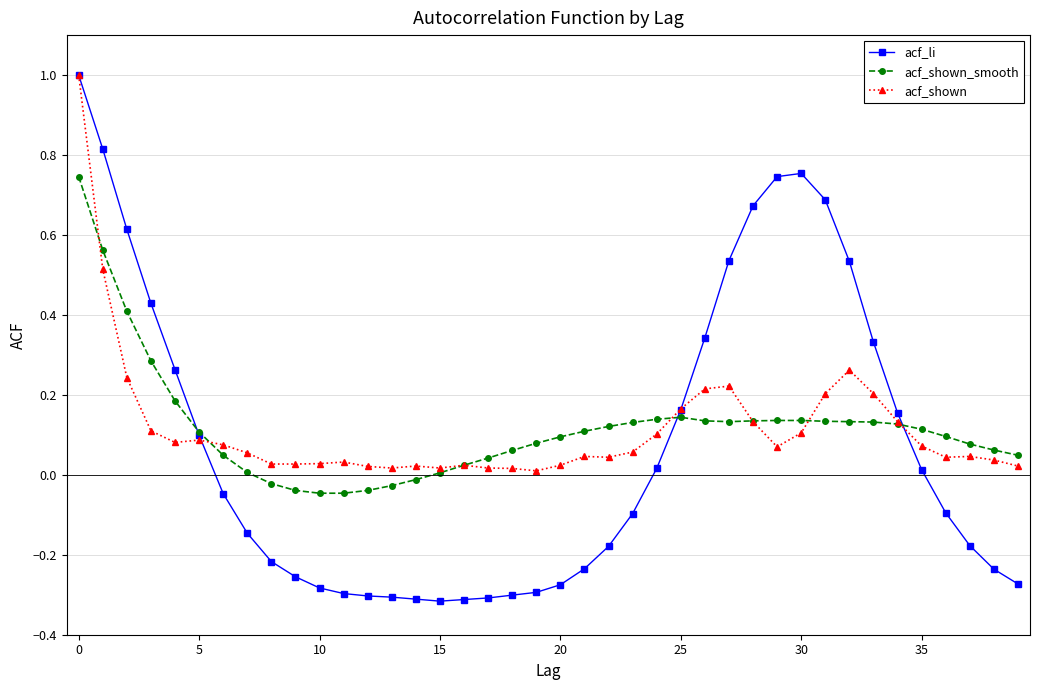

What is the highest value of the acf_li series?

1.0